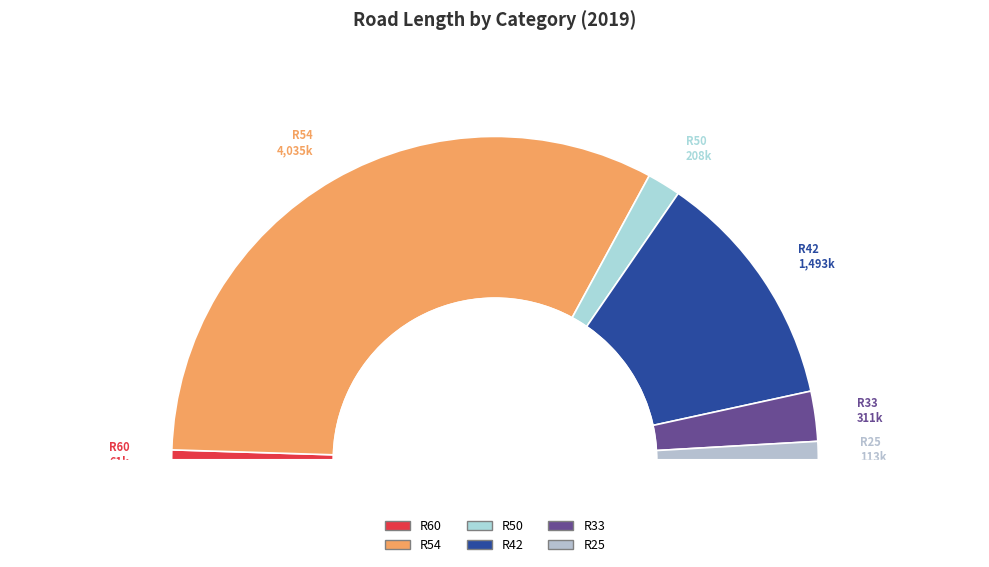

Does R42 represent more than half of the total?

No